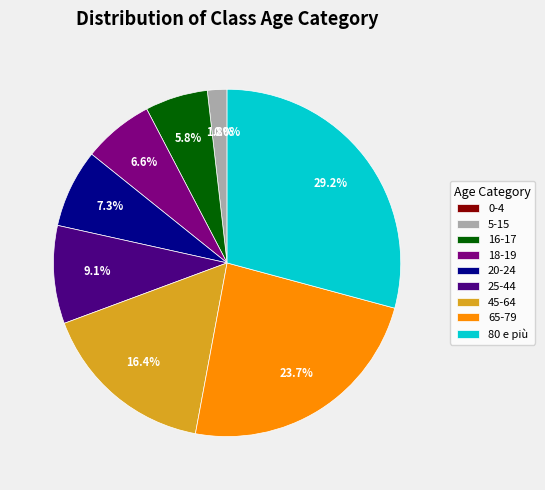

Which category has the smallest portion of the pie?

0-4